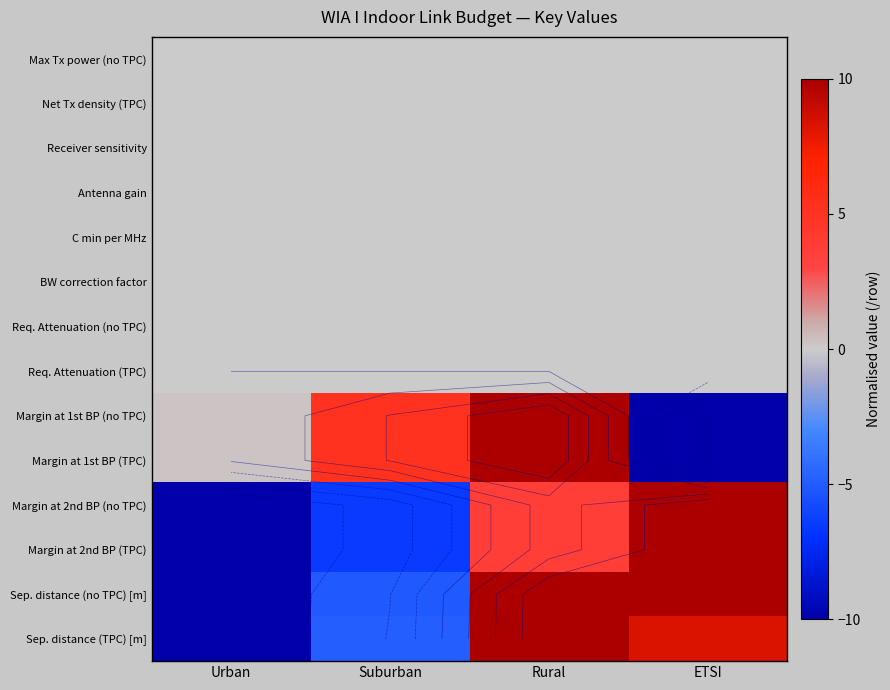

Which category has the lowest value across all series?

ETSI